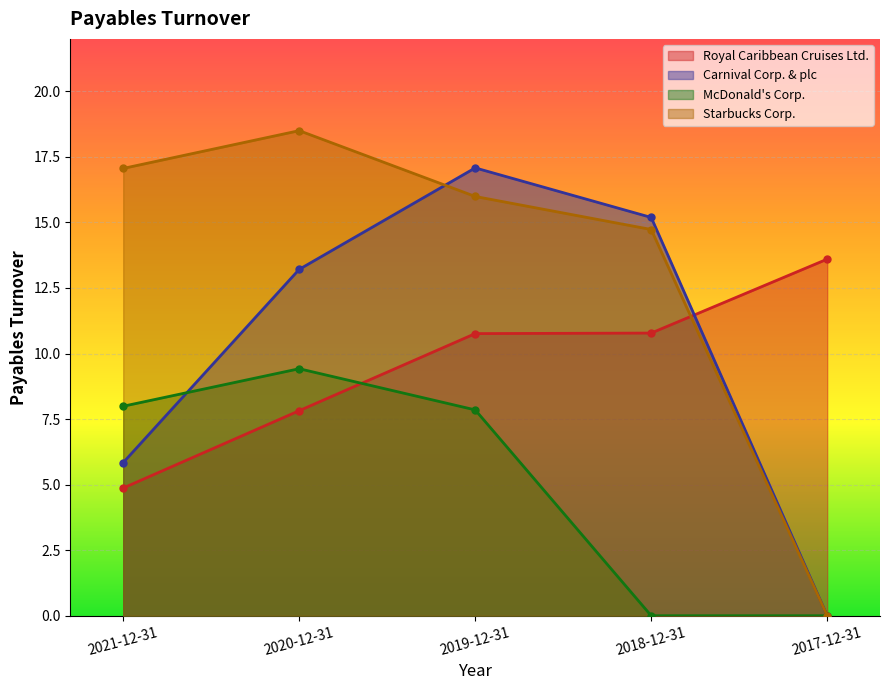

What are all the series names shown in the legend?

Royal Caribbean Cruises Ltd., Carnival Corp. & plc, McDonald's Corp., Starbucks Corp.